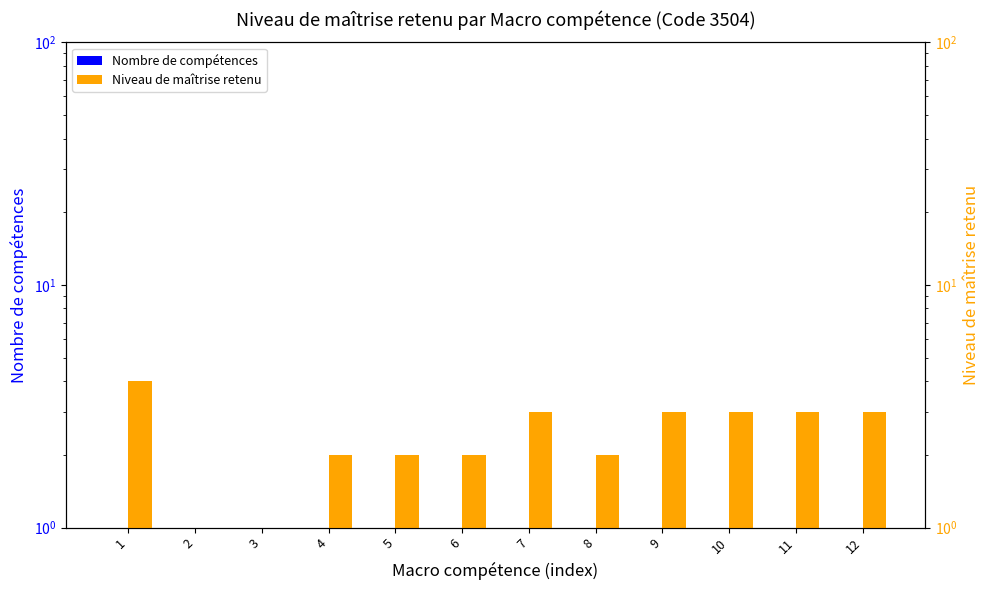

List the series in order of their overall mean, highest first.

Niveau de maîtrise retenu, Nombre de compétences